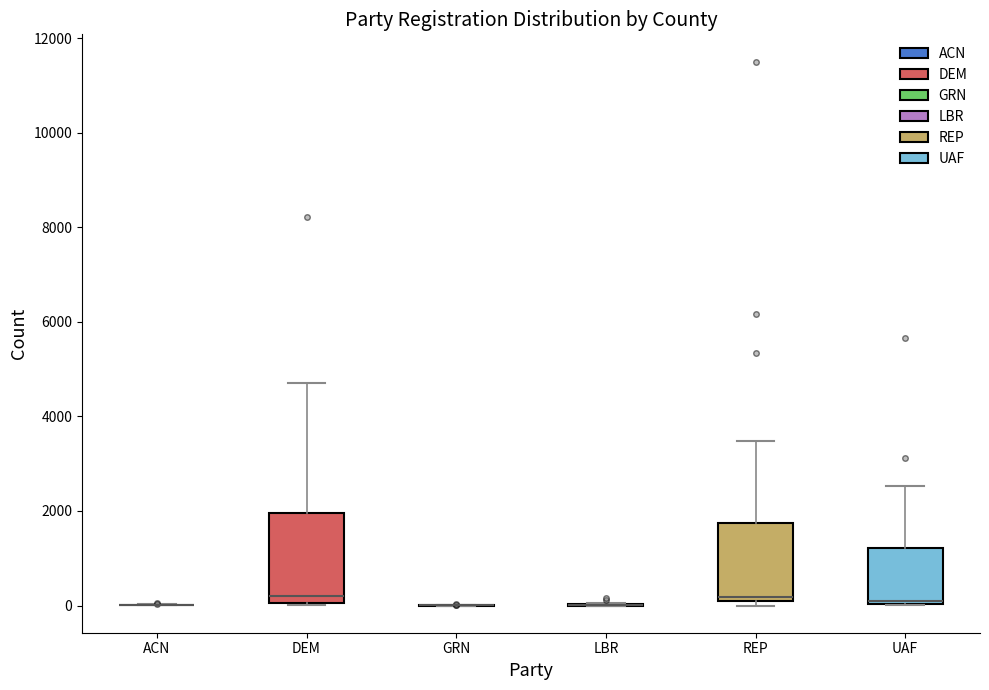

Reading left to right, read every box against the y-axis: the position of its median line, the range the box covers, and the ends of its whiskers. The values are not printed on the chart, so give them approximately, as read against the axis.

ACN: box collapsed to a line at 0, whiskers 0 to 0
DEM: median 200, box 0 to 2000, whiskers 0 to 4800
GRN: box collapsed to a line at 0, whiskers 0 to 0
LBR: box collapsed to a line at 0, whiskers 0 to 0
REP: median 200 (just above the box's lower edge), box 200 to 1800, whiskers 0 to 3400
UAF: median 0 (just above the box's lower edge), box 0 to 1200, whiskers 0 to 2600